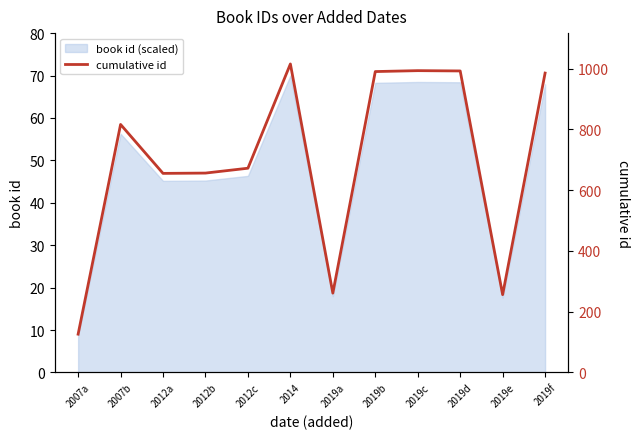

Which label corresponds to the smallest value in the chart?

2007a